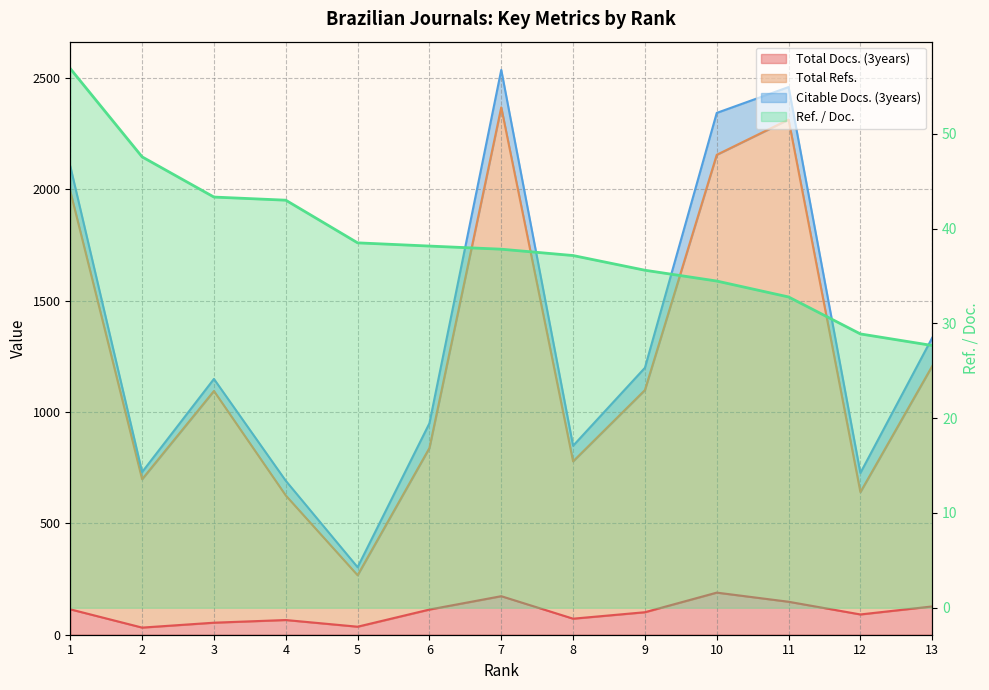

What is the average value of the Ref. / Doc. series?

38.6